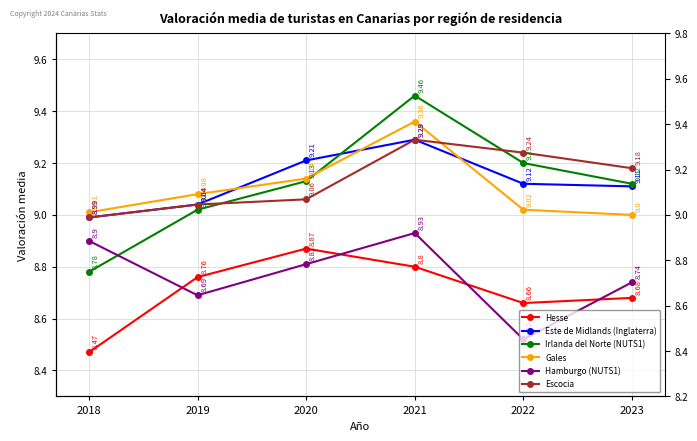

Between 2021 and 2022, which series saw the biggest shift?

Hamburgo (NUTS1)